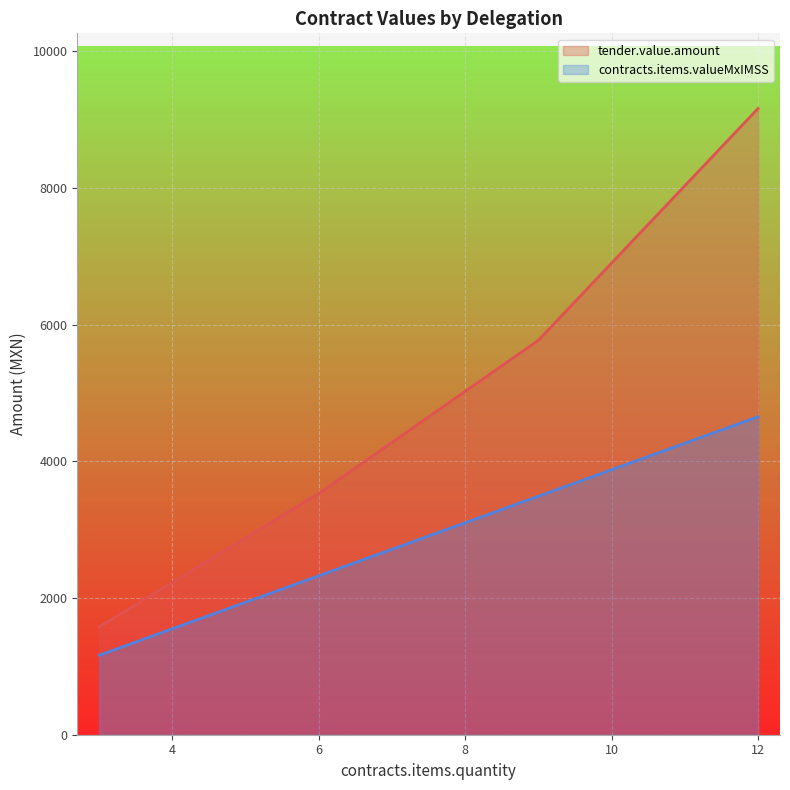

What is the minimum value for contracts.items.valueMxIMSS?

1162.9